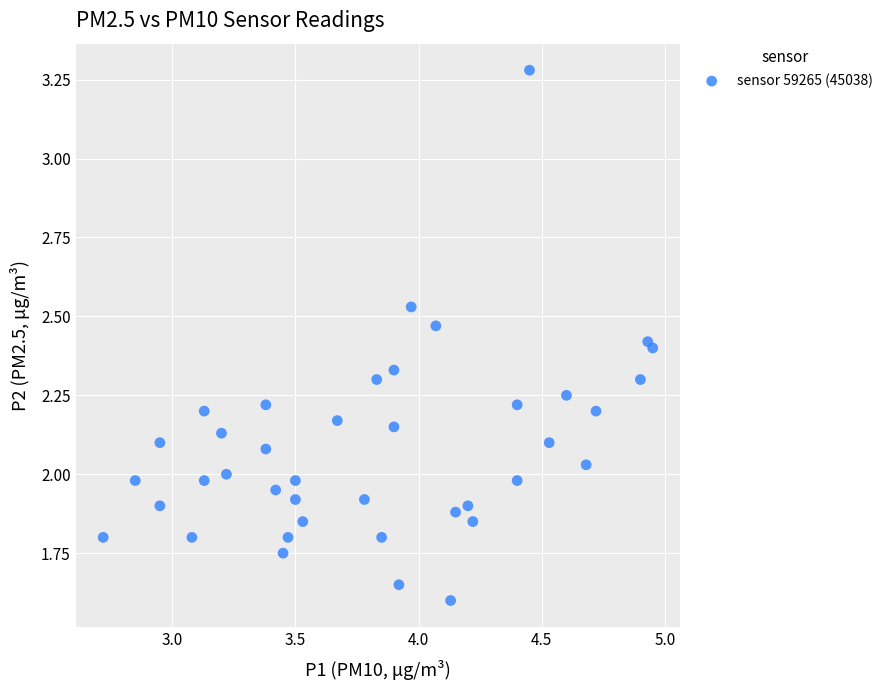

What is the range of Y values (max minus min)?

1.7